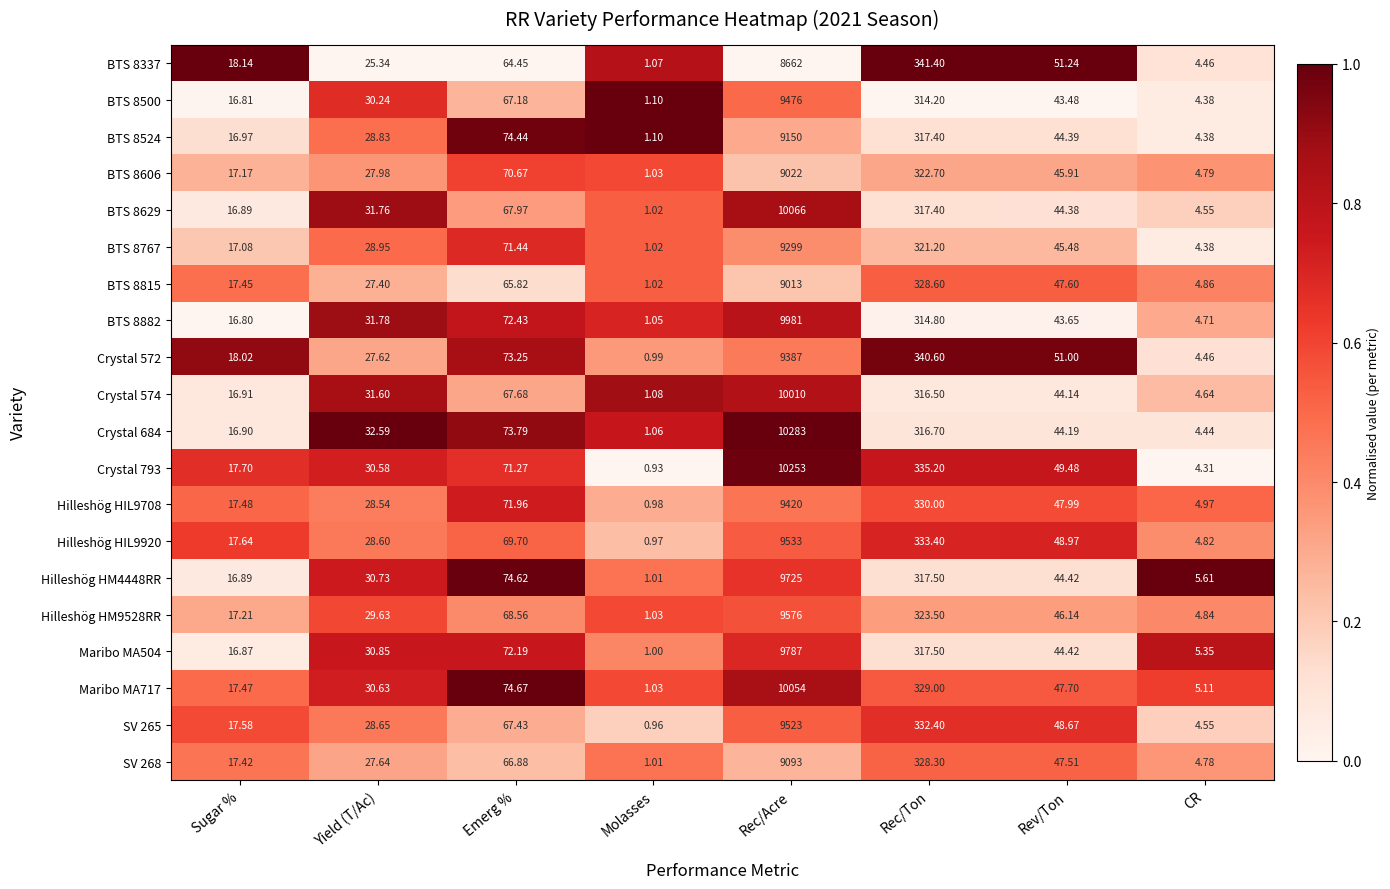

Which series has the widest spread of values?

Crystal 684